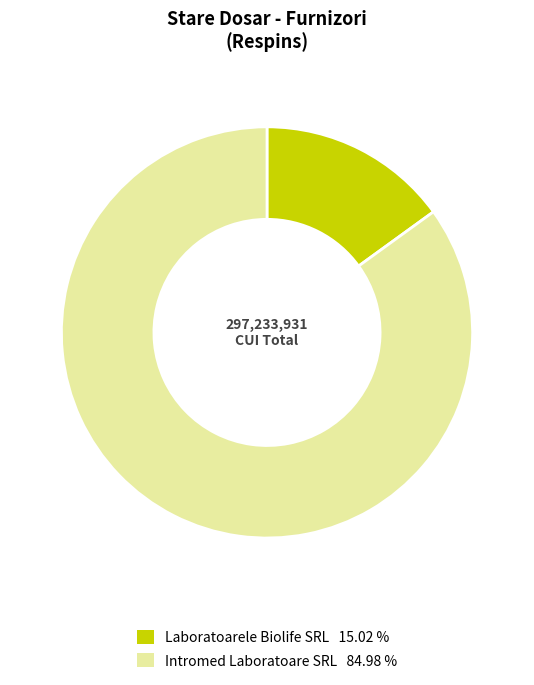

Combined, do Laboratoarele Biolife SRL 15.02 % and Intromed Laboratoare SRL 84.98 % account for over 50%?

Yes